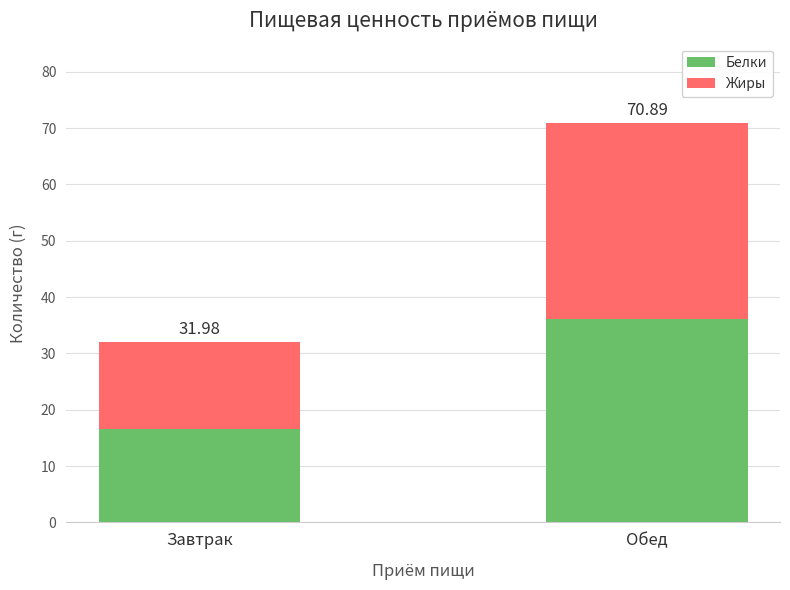

What are all the series names shown in the legend?

Белки, Жиры